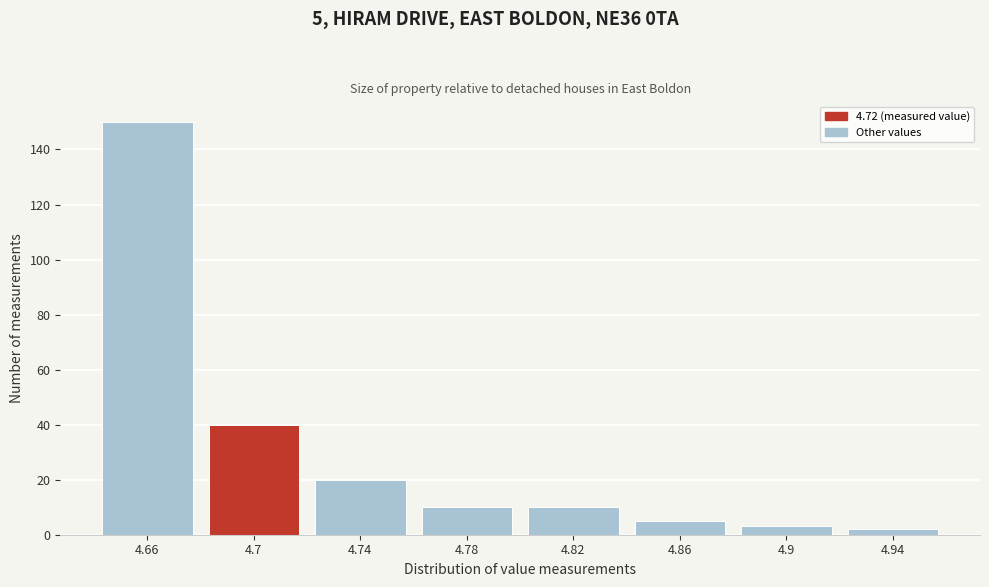

Reading left to right, list all the values displayed in this chart.

150	40	20	10	10	5	3	2